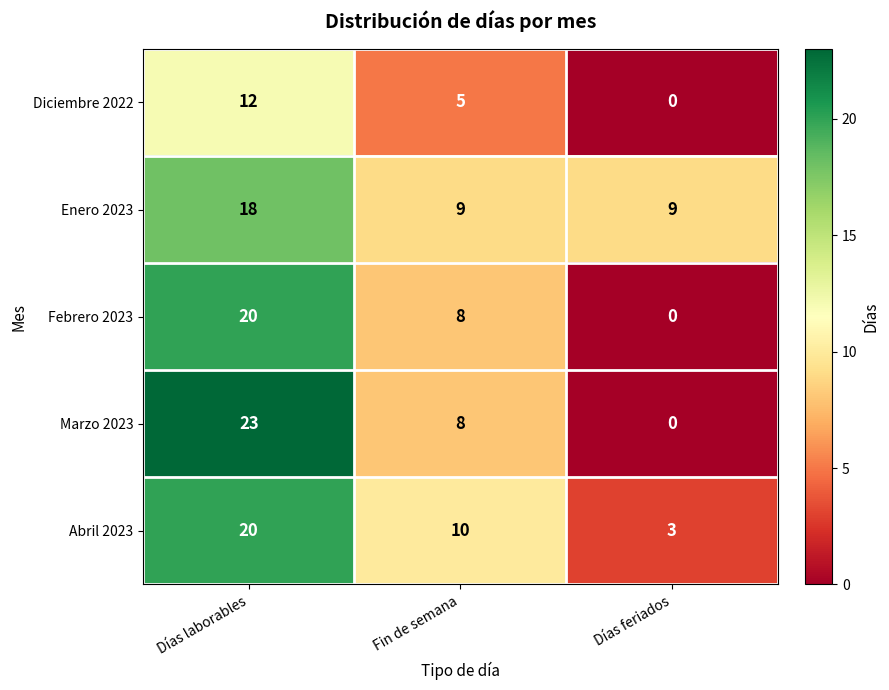

Rank the categories by Marzo 2023 value from lowest to highest.

Días feriados, Fin de semana, Días laborables